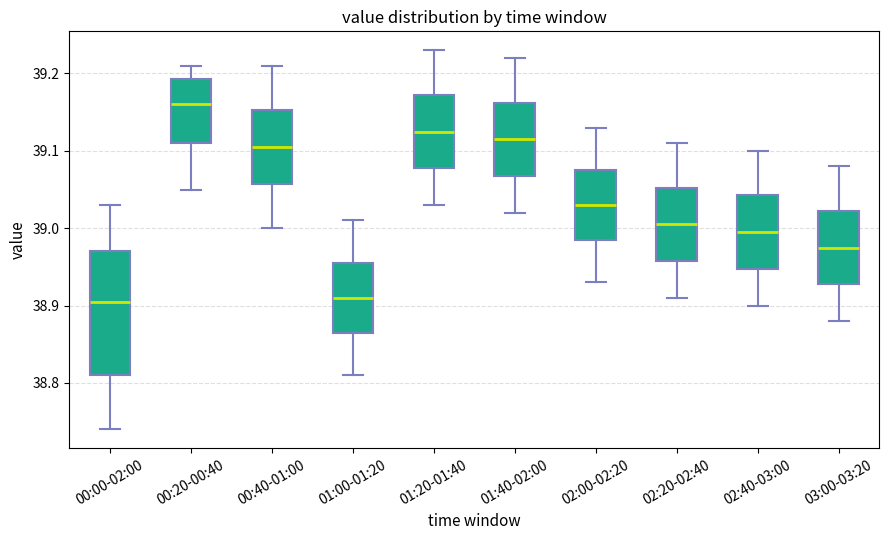

Reading left to right, transcribe this box plot: for each box, give where its median line is, the range the box spans, and where its two whiskers end, as read against the y-axis. The values are not printed on the chart, so give them approximately, as read against the axis.

00:00-02:00: median 38.91, box 38.81 to 38.97, whiskers 38.74 to 39.03
00:20-00:40: median 39.16, box 39.11 to 39.19, whiskers 39.05 to 39.21
00:40-01:00: median 39.11, box 39.06 to 39.15, whiskers 39.00 to 39.21
01:00-01:20: median 38.91, box 38.87 to 38.96, whiskers 38.81 to 39.01
01:20-01:40: median 39.13, box 39.08 to 39.17, whiskers 39.03 to 39.23
01:40-02:00: median 39.12, box 39.07 to 39.16, whiskers 39.02 to 39.22
02:00-02:20: median 39.03, box 38.99 to 39.08, whiskers 38.93 to 39.13
02:20-02:40: median 39.01, box 38.96 to 39.05, whiskers 38.91 to 39.11
02:40-03:00: median 39.00, box 38.95 to 39.04, whiskers 38.90 to 39.10
03:00-03:20: median 38.98, box 38.93 to 39.02, whiskers 38.88 to 39.08